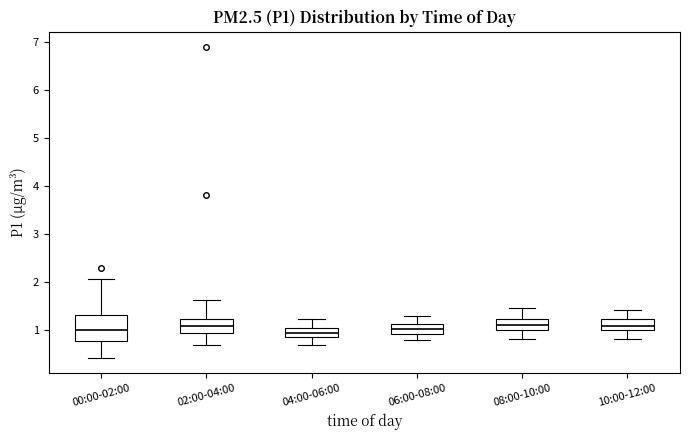

Reading left to right, read every box against the y-axis: the position of its median line, the range the box covers, and the ends of its whiskers. The values are not printed on the chart, so give them approximately, as read against the axis.

00:00-02:00: median 1.0, box 0.8 to 1.3, whiskers 0.4 to 2.1
02:00-04:00: median 1.1, box 1.0 to 1.2, whiskers 0.7 to 1.6
04:00-06:00: median 1.0 (inside the box), box 0.9 to 1.0, whiskers 0.7 to 1.2
06:00-08:00: median 1.0, box 0.9 to 1.1, whiskers 0.8 to 1.3
08:00-10:00: median 1.1, box 1.0 to 1.2, whiskers 0.8 to 1.5
10:00-12:00: median 1.1, box 1.0 to 1.2, whiskers 0.8 to 1.4